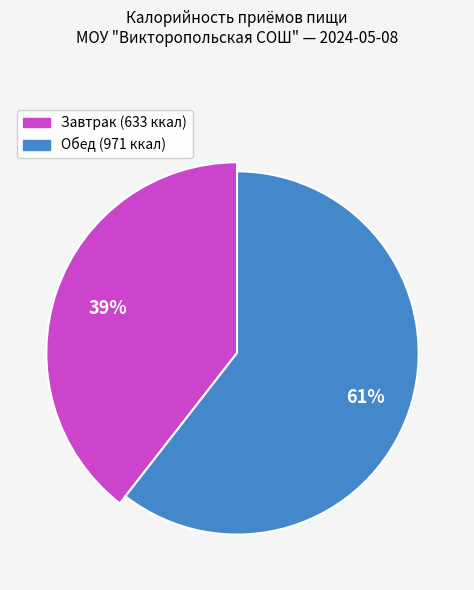

What is the largest slice in the pie chart?

Обед